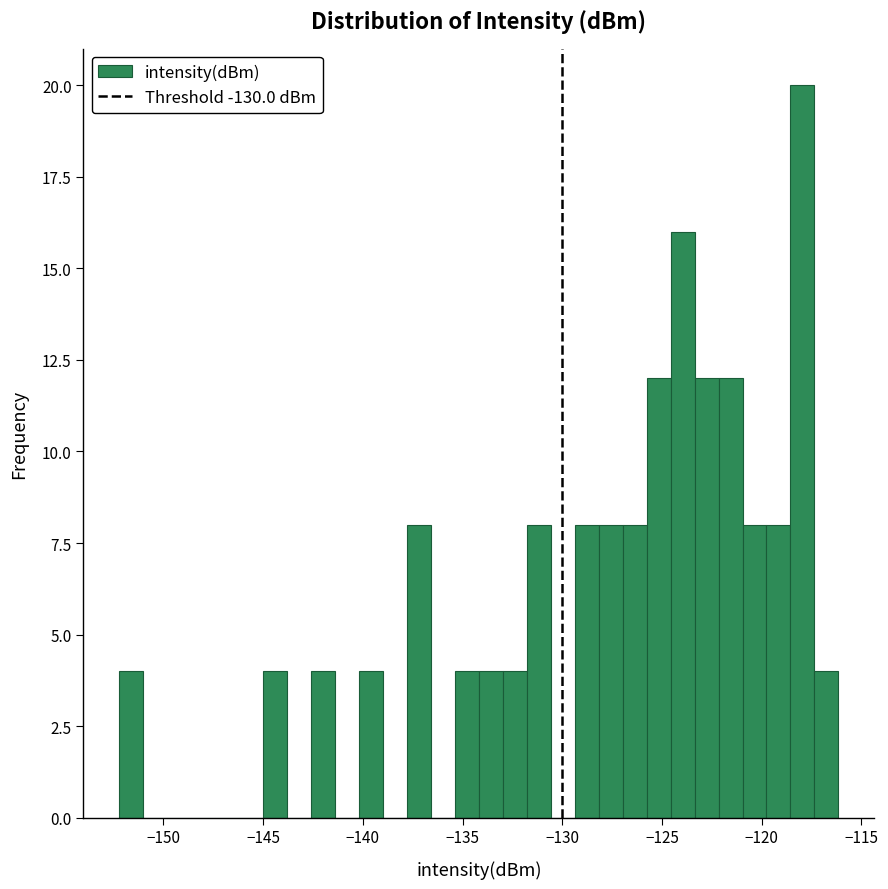

Around what value on the x-axis is the tallest bar? Give the approximate position of its centre, as read against the axis.

-118.0